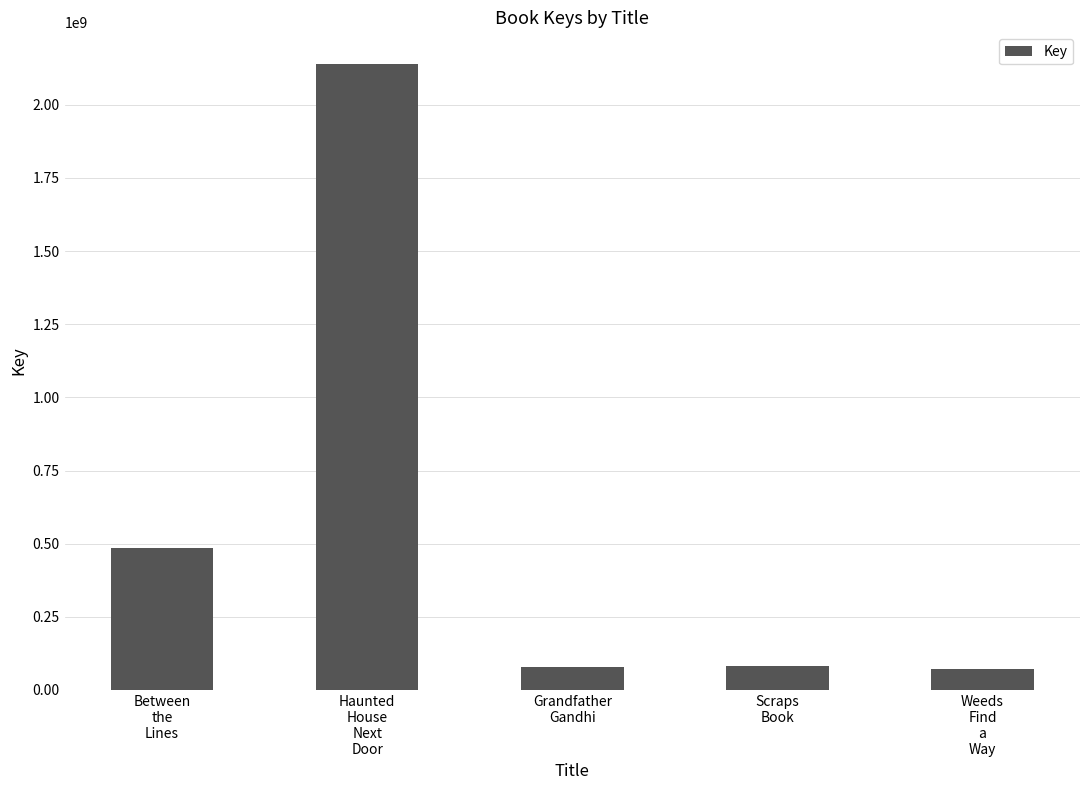

Does the chart contain any negative values?

No